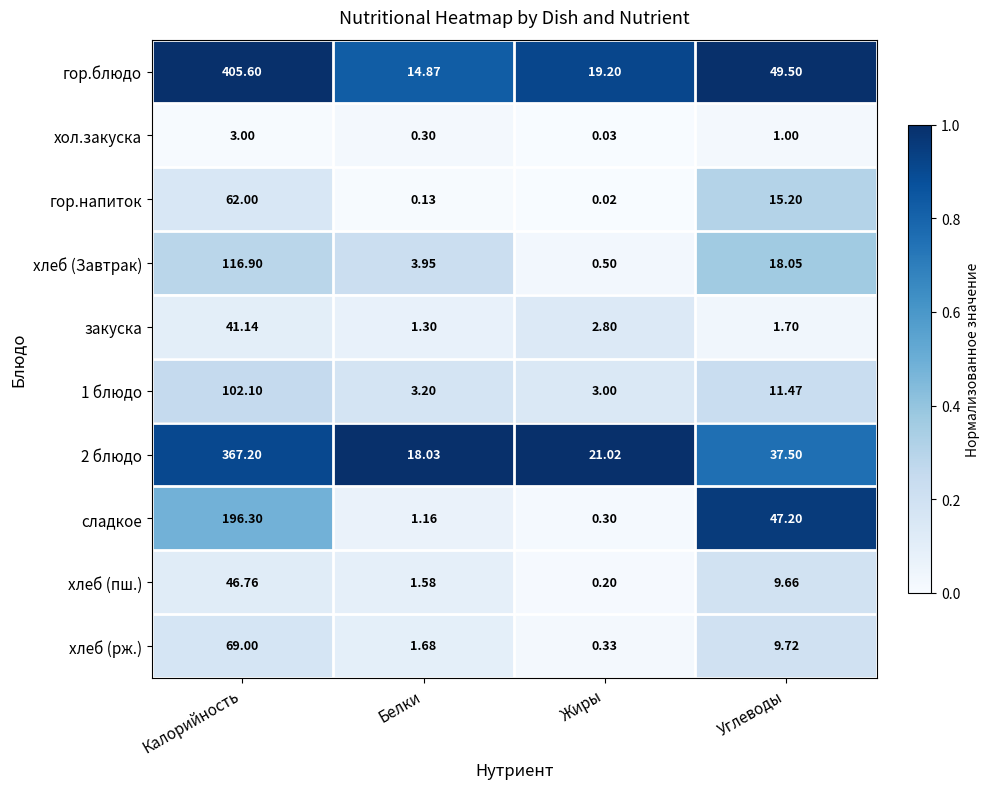

Where is закуска nearest to the value 21?

Жиры